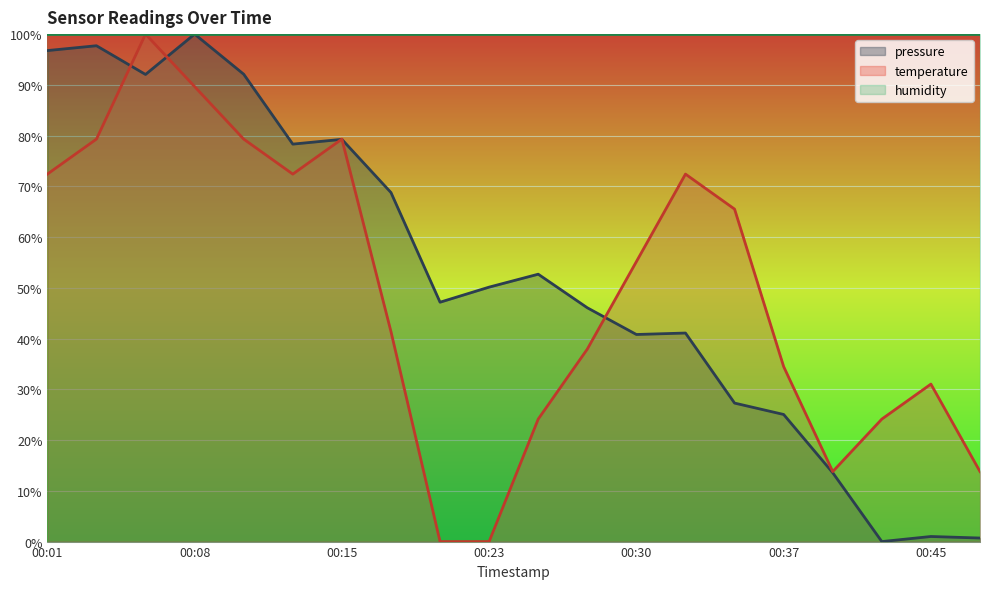

At which label does temperature reach its peak?

00:06